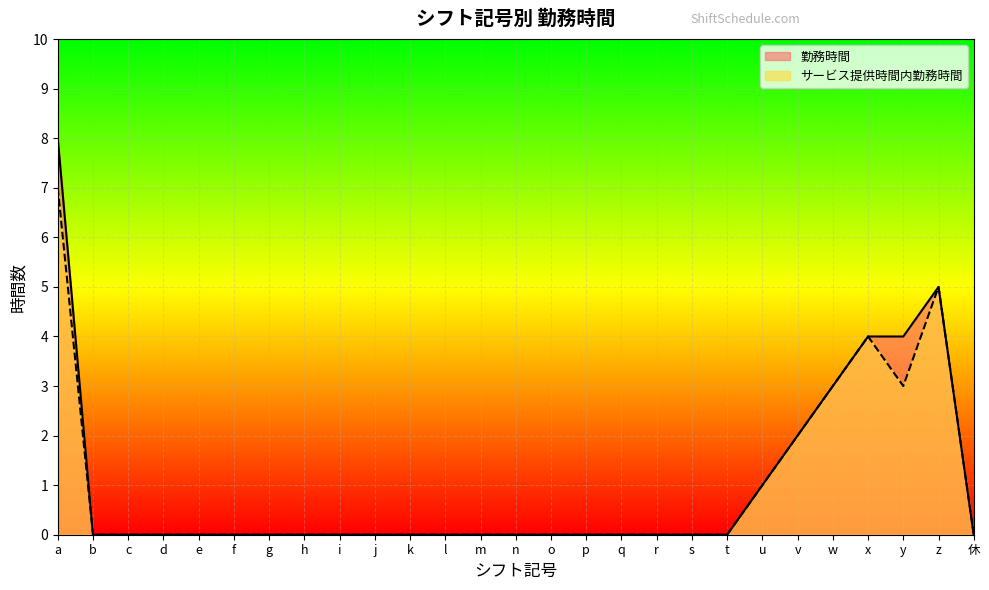

At which category does サービス提供時間内勤務時間 reach its first local valley?

y